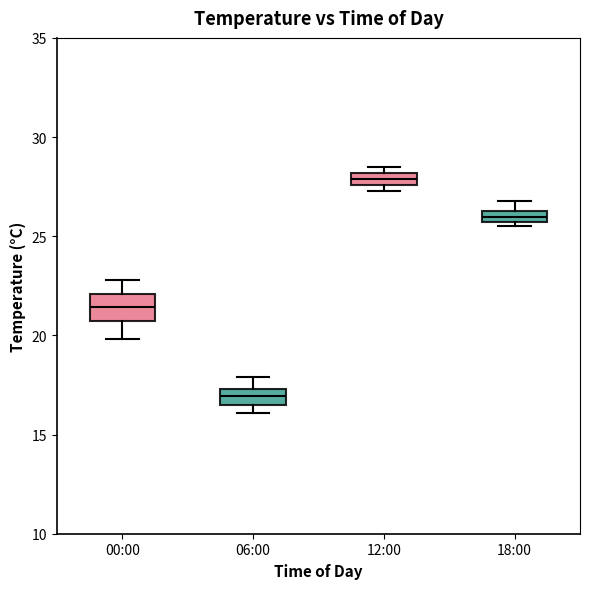

Comparing the boxes themselves (not the whiskers), which one is the tallest?

00:00